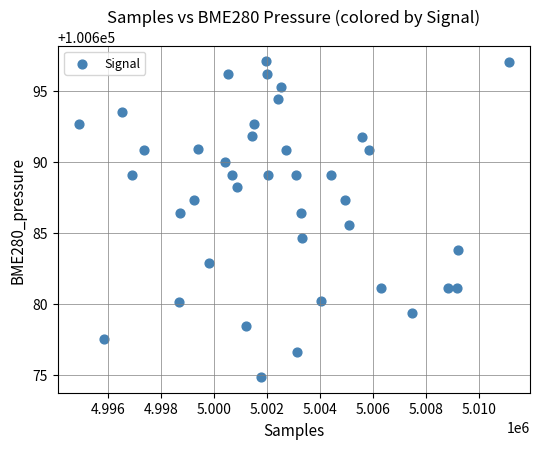

What is the range of X values (max minus min)?

16228.0